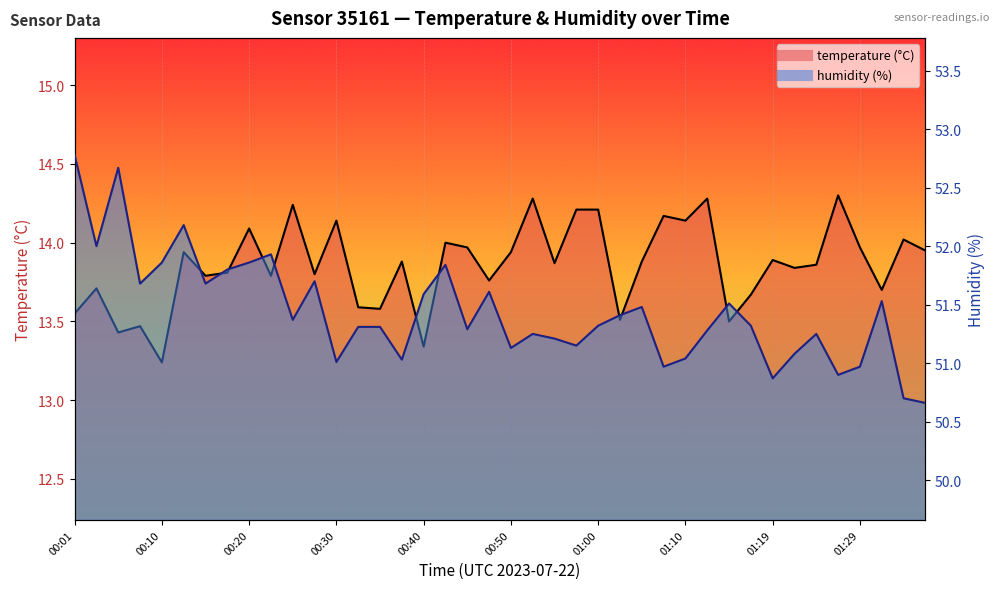

At which label is humidity closest to 51?

00:30